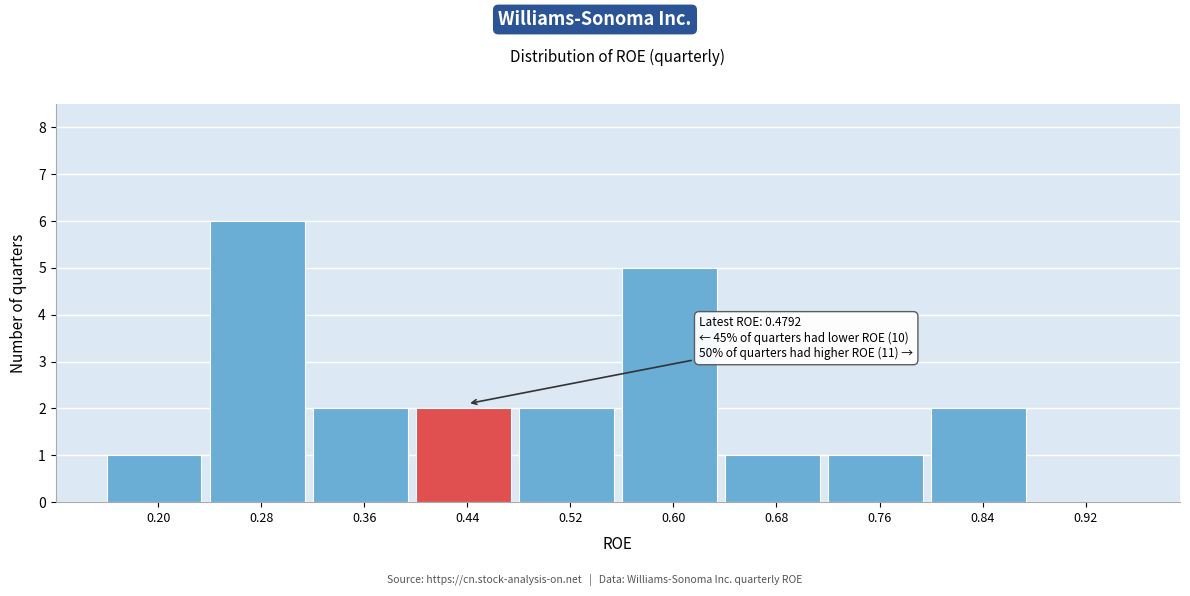

Which category has the highest value across all series?

0.28